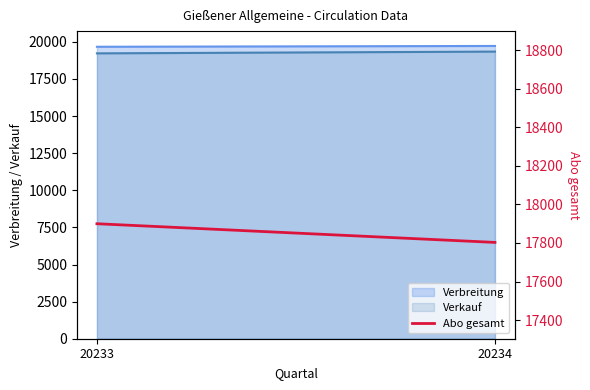

What value does the data have at 20234, to the nearest 5?

17805